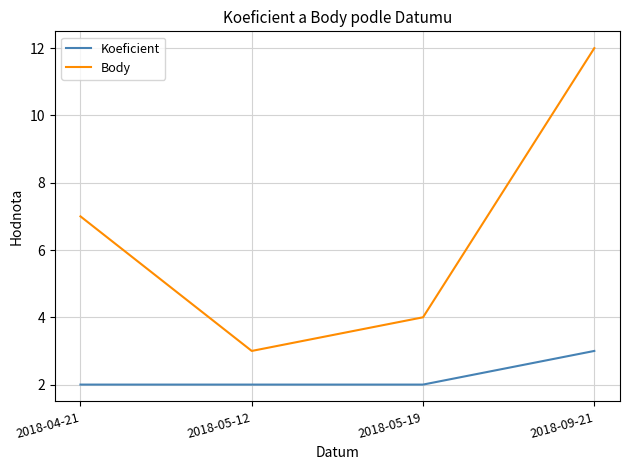

At 2018-04-21, list the series in order from smallest to largest.

Koeficient, Body